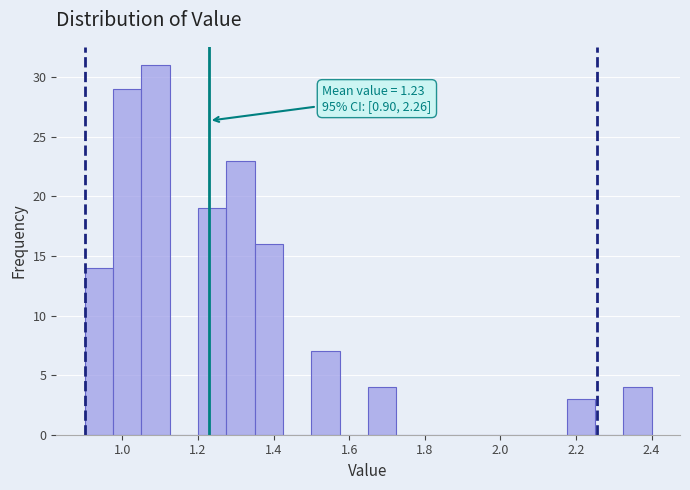

Read against the x-axis, roughly where is the centre of the tallest bar?

1.08